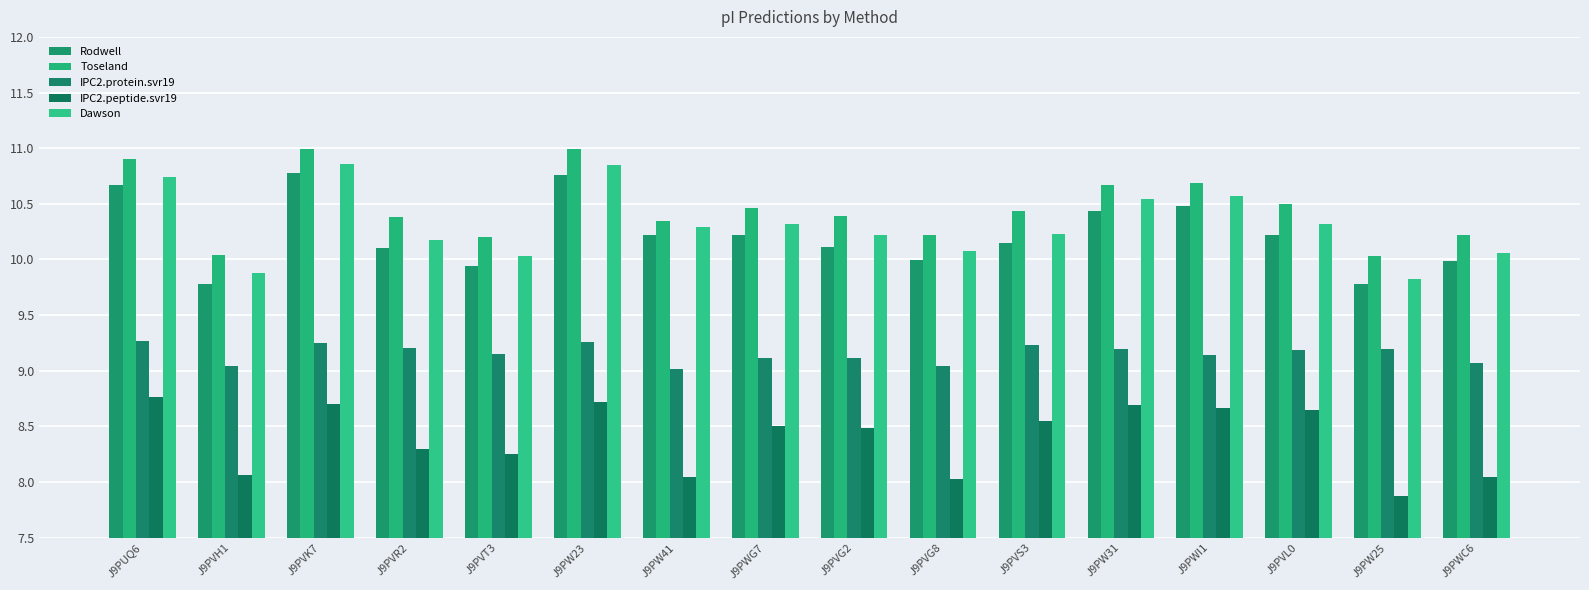

What are all the series names shown in the legend?

Rodwell, Toseland, IPC2.protein.svr19, IPC2.peptide.svr19, Dawson